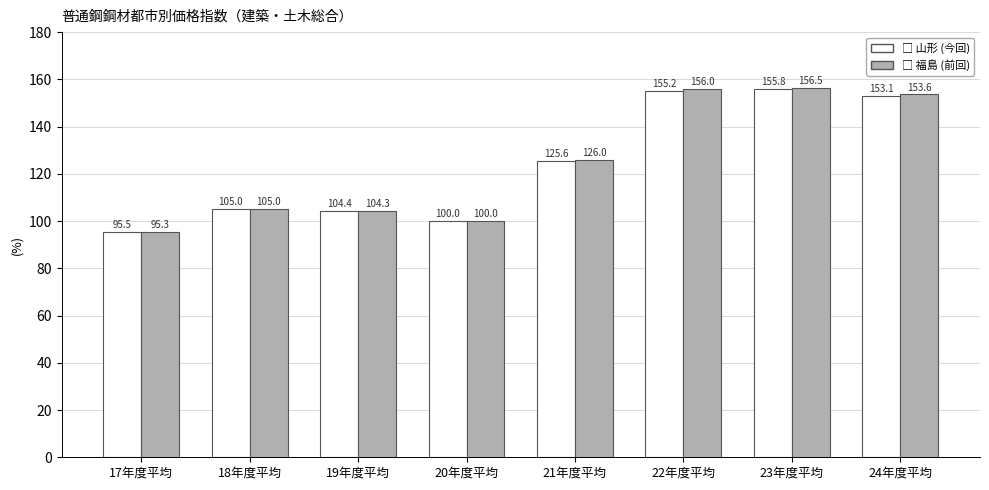

At which category does the chart reach its peak across all series?

23年度平均